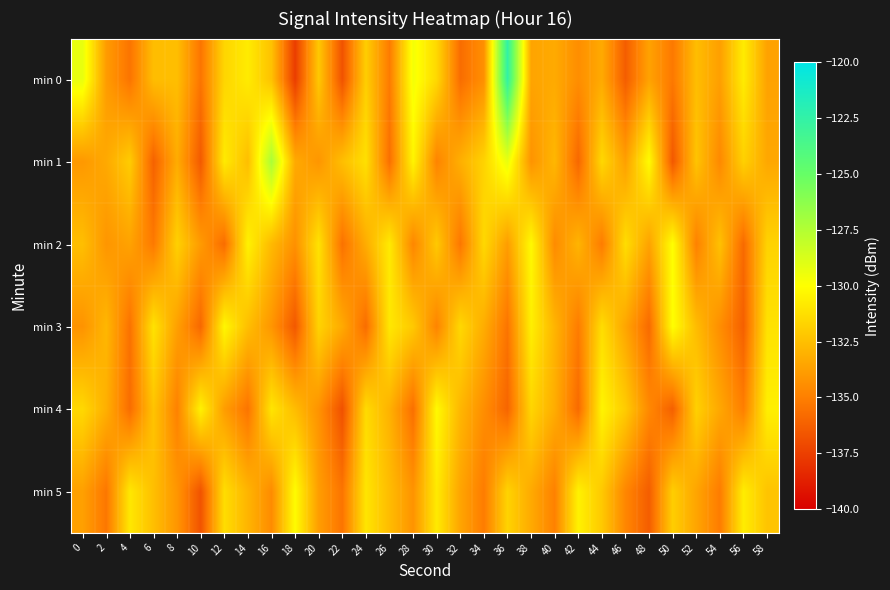

Reading left to right, transcribe all the data shown in this chart.

min 0: 0=-129.3	2=-133.9	4=-135.4	6=-132.6	8=-132.5	10=-135.4	12=-131.6	14=-130.8	16=-132.4	18=-137.6	20=-132.1	22=-136.7	24=-131.9	26=-135.1	28=-129.6	30=-131.5	32=-135.7	34=-134.3	36=-122.5	38=-133.5	40=-133.3	42=-134.4	44=-133.3	46=-136.3	48=-133.6	50=-135.2	52=-132.6	54=-133.7	56=-130.7	58=-133.6
min 1: 0=-134.0	2=-133.3	4=-132.0	6=-136.1	8=-133.2	10=-136.4	12=-130.8	14=-132.5	16=-127.2	18=-133.3	20=-134.1	22=-132.5	24=-131.2	26=-135.6	28=-130.4	30=-134.8	32=-133.1	34=-131.7	36=-129.3	38=-134.2	40=-132.8	42=-135.9	44=-131.5	46=-133.7	48=-130.1	50=-136.5	52=-132.3	54=-134.6	56=-131.8	58=-133.4
min 2: 0=-132.5	2=-134.1	4=-133.6	6=-135.2	8=-131.8	10=-133.9	12=-135.7	14=-130.5	16=-132.7	18=-134.3	20=-131.1	22=-135.5	24=-133.2	26=-130.8	28=-134.7	30=-132.1	32=-135.3	34=-131.5	36=-133.8	38=-130.2	40=-134.5	42=-132.9	44=-135.1	46=-131.3	48=-133.6	50=-130.0	52=-134.9	54=-132.4	56=-135.8	58=-131.7
min 3: 0=-134.2	2=-132.8	4=-135.5	6=-131.1	8=-133.7	10=-135.9	12=-130.3	14=-132.5	16=-134.1	18=-136.5	20=-131.7	22=-133.3	24=-135.7	26=-130.9	28=-132.1	30=-134.8	32=-131.5	34=-133.2	36=-135.4	38=-130.6	40=-132.9	42=-135.1	44=-131.3	46=-133.5	48=-135.8	50=-130.0	52=-132.6	54=-134.4	56=-136.2	58=-131.1
min 4: 0=-131.5	2=-133.1	4=-135.7	6=-132.3	8=-134.9	10=-130.5	12=-133.8	14=-135.4	16=-131.0	18=-132.6	20=-134.2	22=-136.8	24=-131.4	26=-133.0	28=-135.6	30=-130.2	32=-132.8	34=-134.4	36=-136.0	38=-131.6	40=-133.2	42=-135.8	44=-130.4	46=-132.0	48=-134.6	50=-136.2	52=-131.8	54=-133.4	56=-135.0	58=-130.6
min 5: 0=-133.7	2=-135.3	4=-130.9	6=-132.5	8=-134.1	10=-136.7	12=-131.3	14=-132.9	16=-134.5	18=-130.1	20=-133.8	22=-135.4	24=-131.0	26=-132.6	28=-134.2	30=-130.8	32=-133.5	34=-135.1	36=-131.7	38=-133.3	40=-134.9	42=-130.5	44=-132.1	46=-134.7	48=-136.3	50=-131.9	52=-133.5	54=-135.1	56=-130.7	58=-132.3